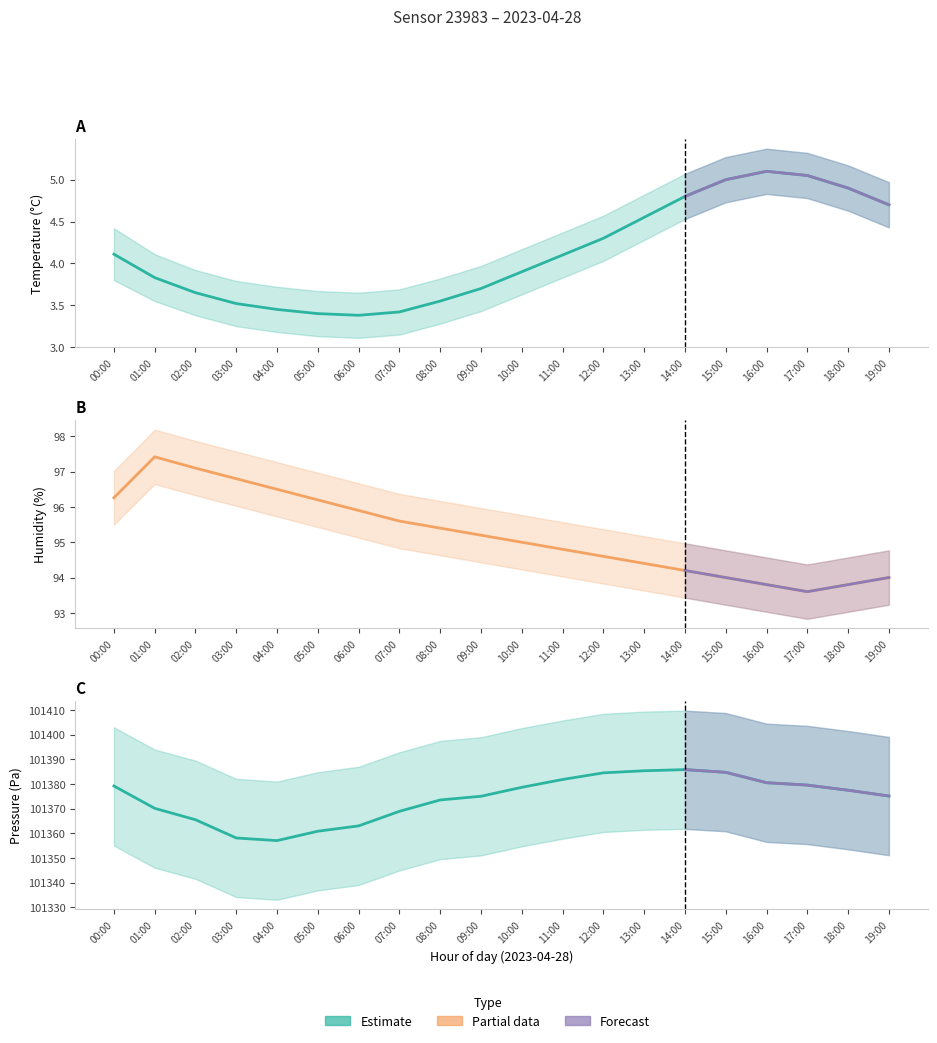

What position from the left is 19:00?

20